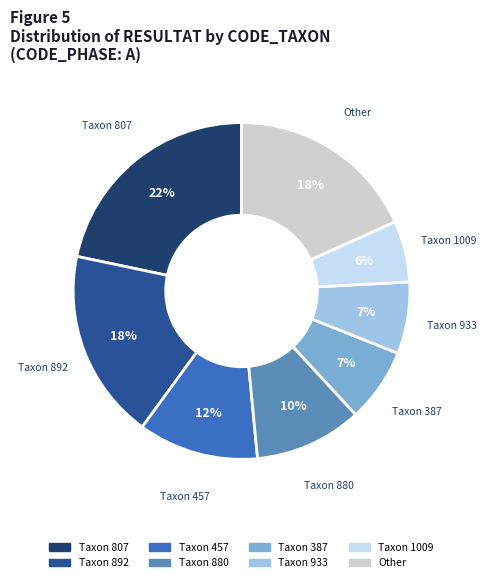

To the nearest percent, what is the average slice percentage?

12%